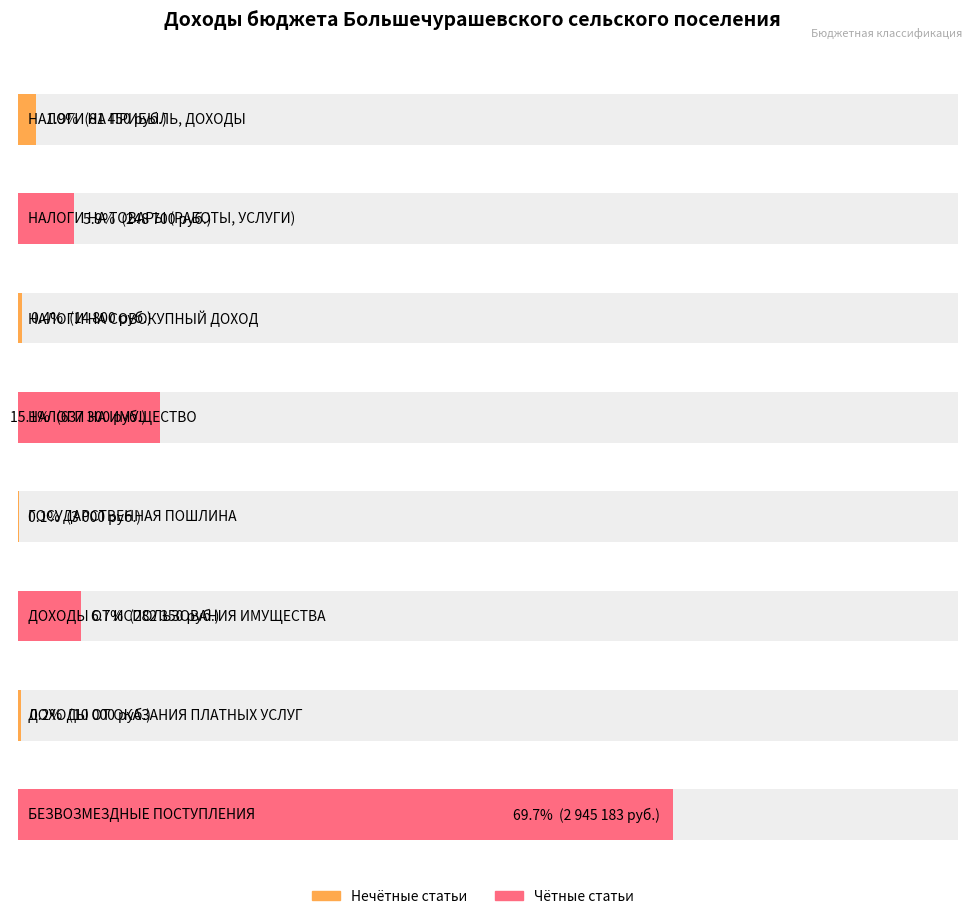

What is the average value?

527848